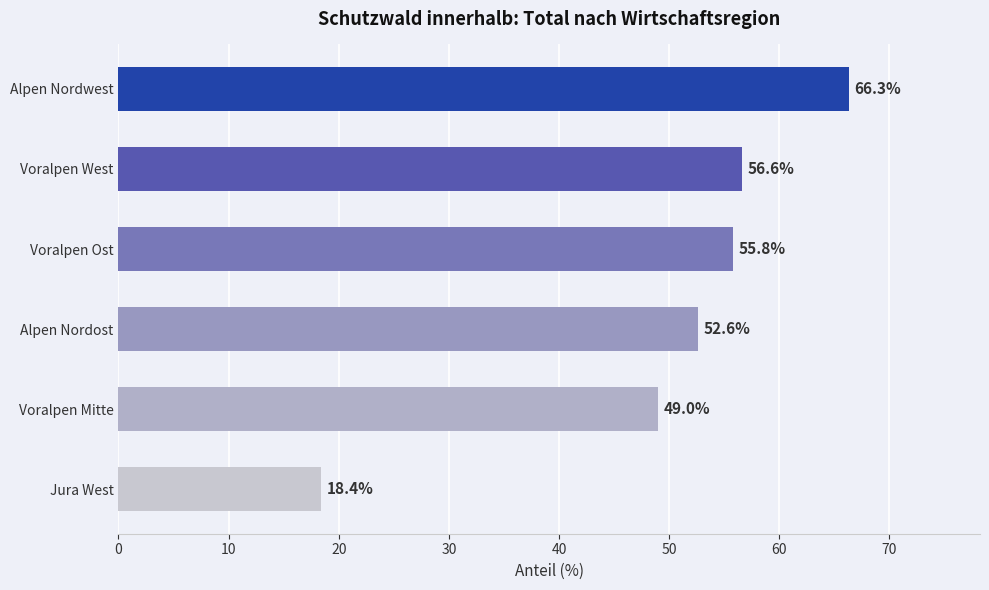

Are the bars horizontal?

Yes